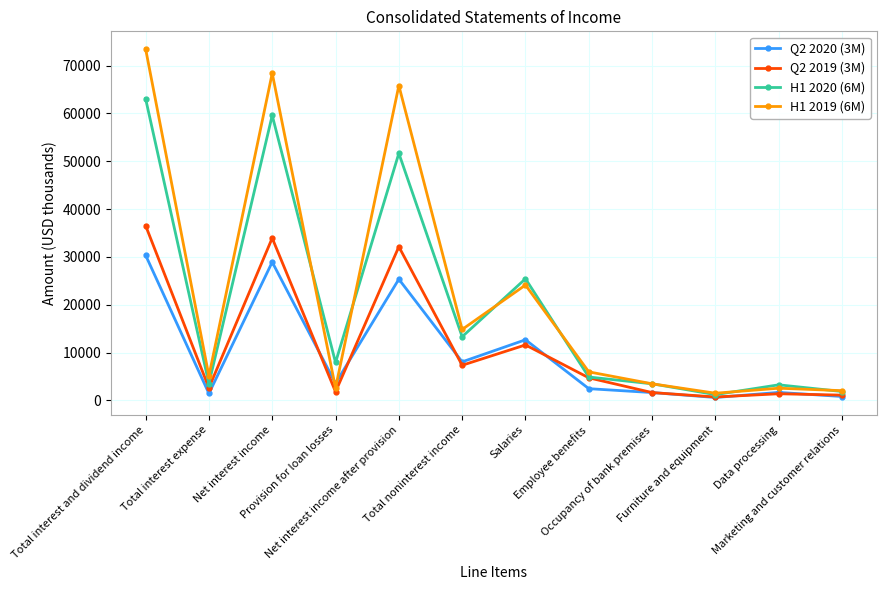

At how many categories does at least one series exceed 38001?

3